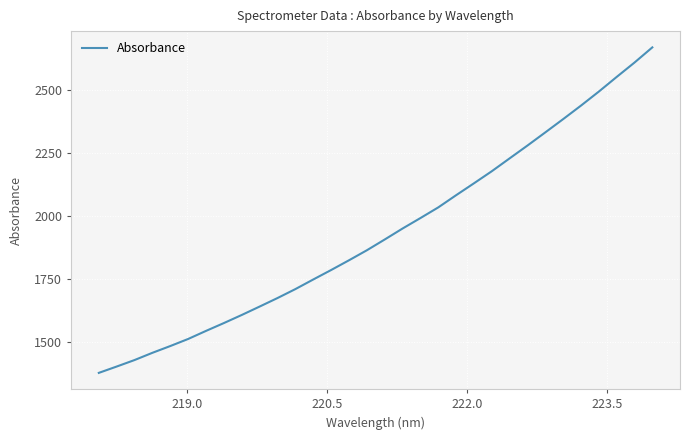

What is the smallest value displayed?

1377.0